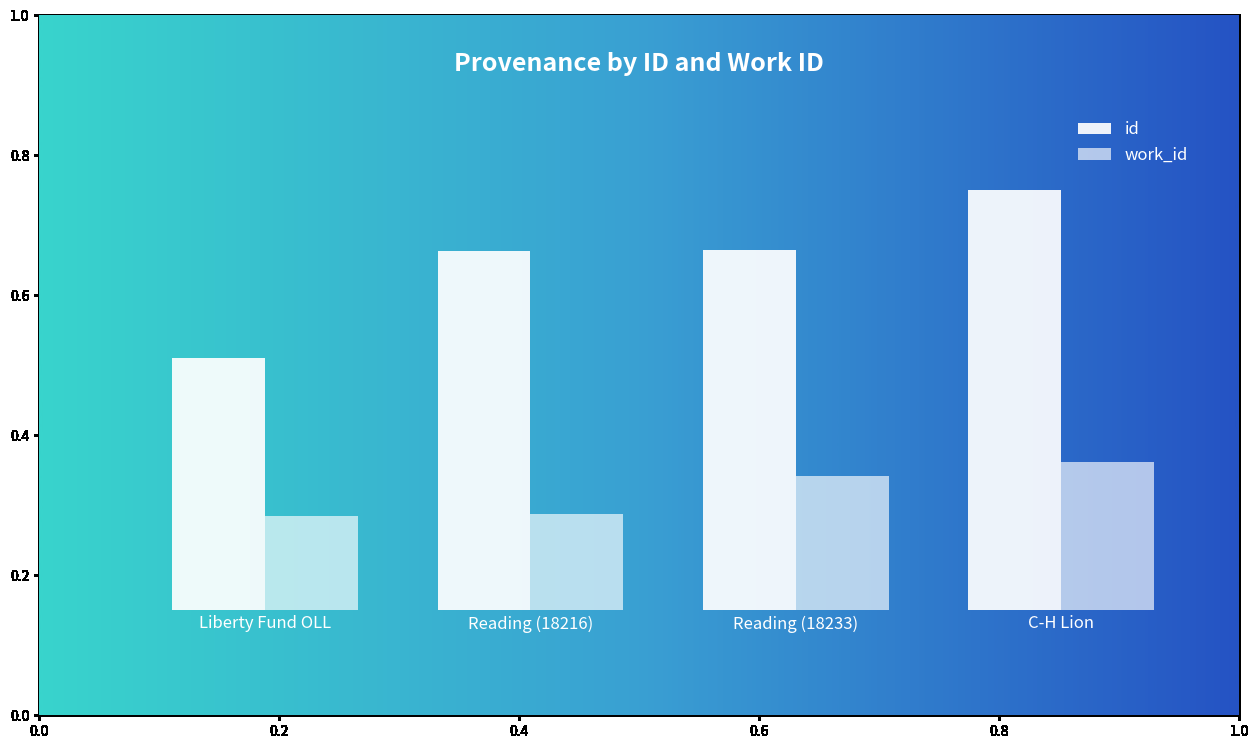

Does the chart contain any negative values?

No